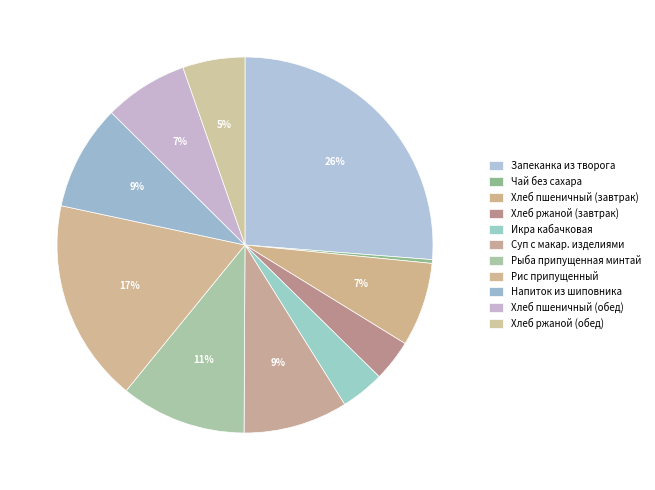

Is it true that Напиток из шиповника is 4% of the pie?

False